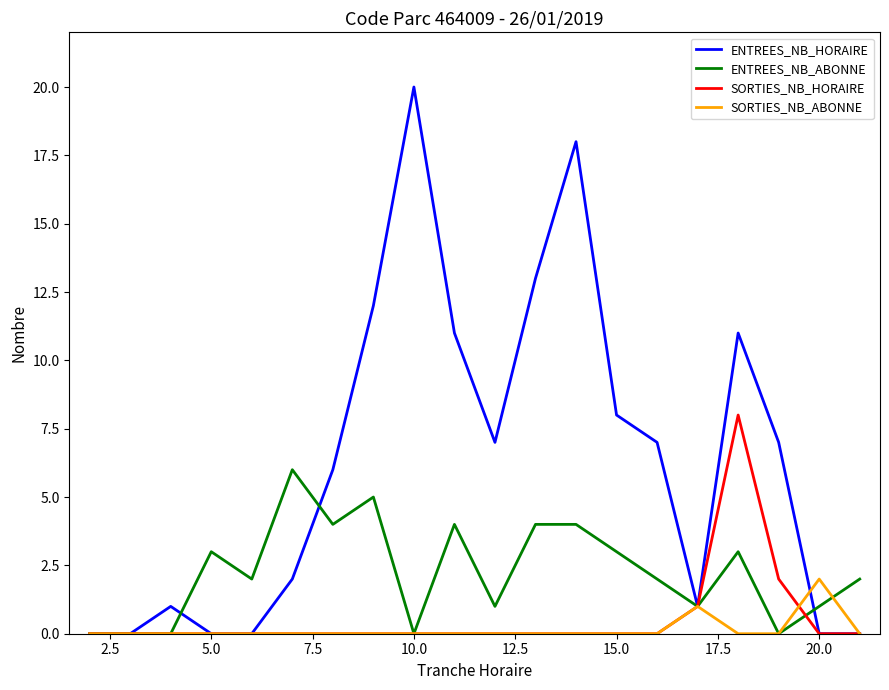

List the series in order of their peak value, highest first.

ENTREES_NB_HORAIRE, SORTIES_NB_HORAIRE, ENTREES_NB_ABONNE, SORTIES_NB_ABONNE